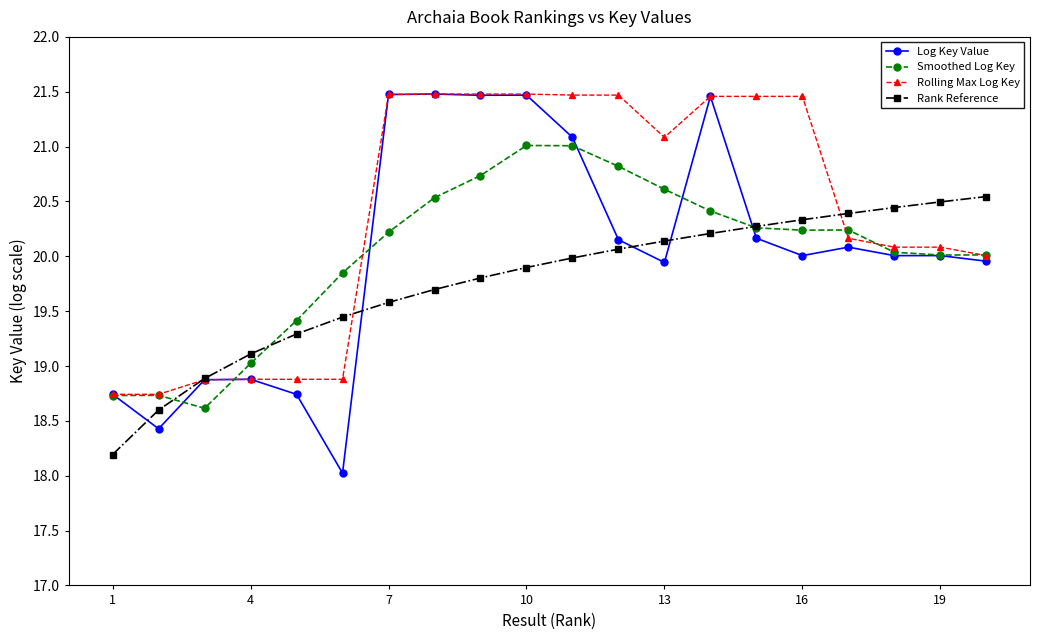

What are all the series names shown in the legend?

Log Key Value, Smoothed Log Key, Rolling Max Log Key, Rank Reference